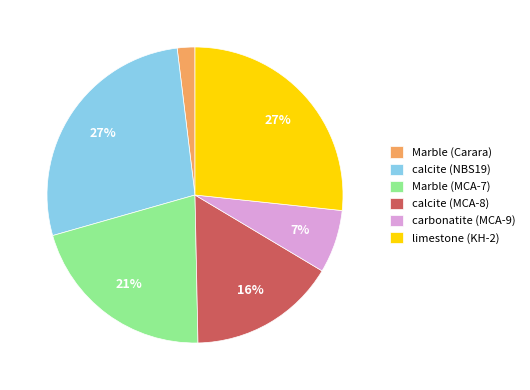

Combined, do limestone (KH-2) and calcite (NBS19) account for over 50%?

Yes